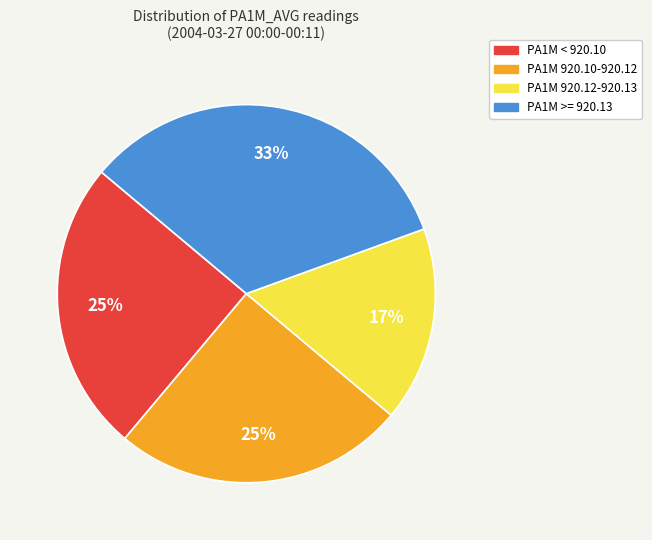

Between PA1M >= 920.13 and PA1M < 920.10, which is larger?

PA1M >= 920.13